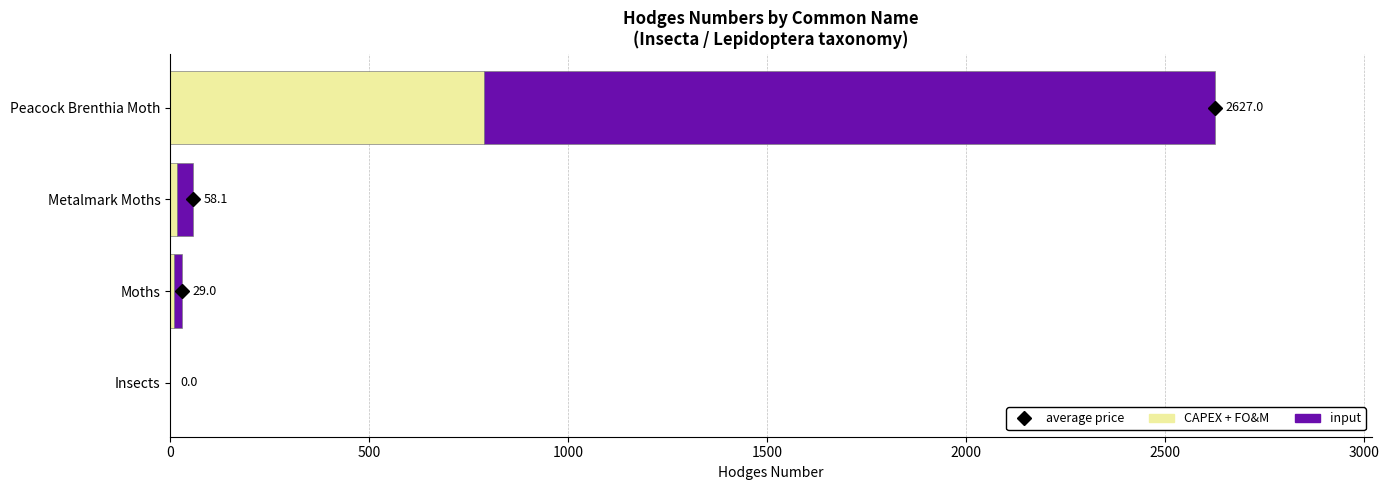

What is the value of the CAPEX + FO&M bar at the 3rd from the left?

17.4